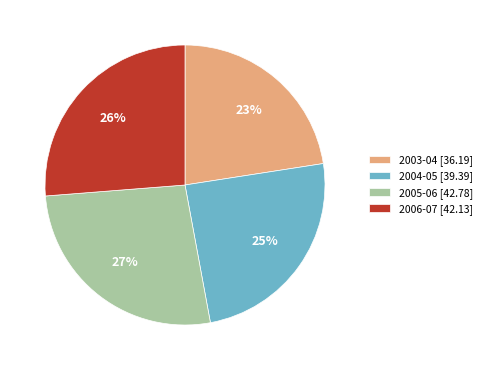

How many segments does this pie chart have?

4